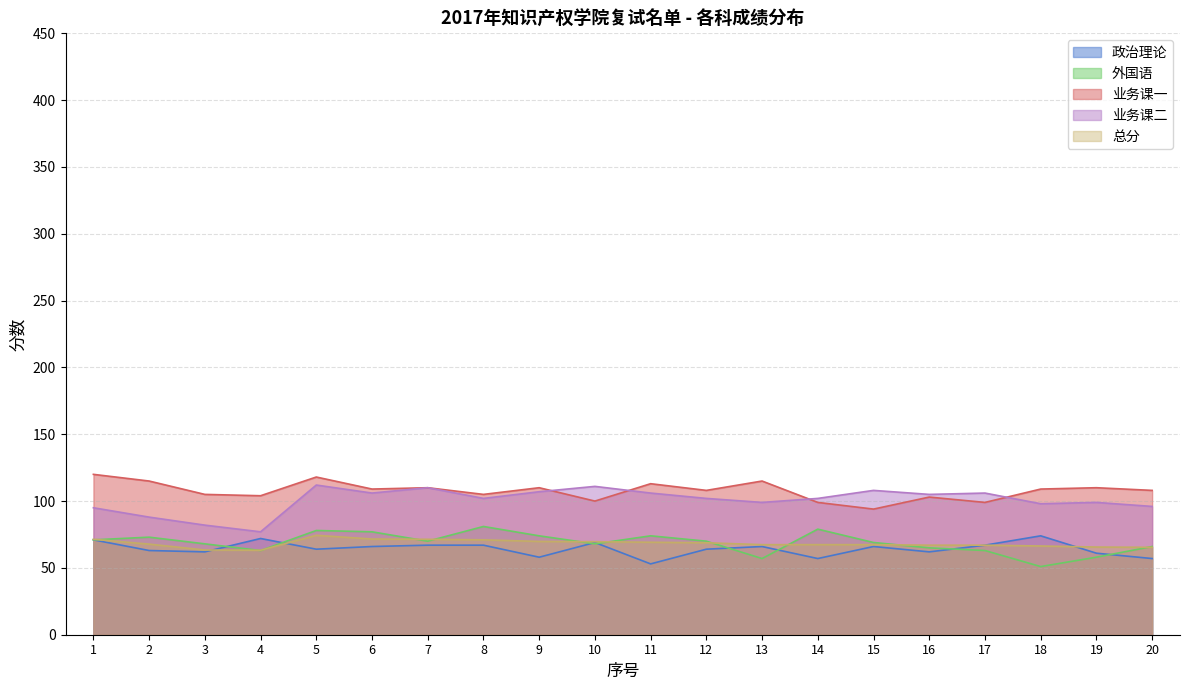

Which category has the lowest value in the 外国语 series?

18